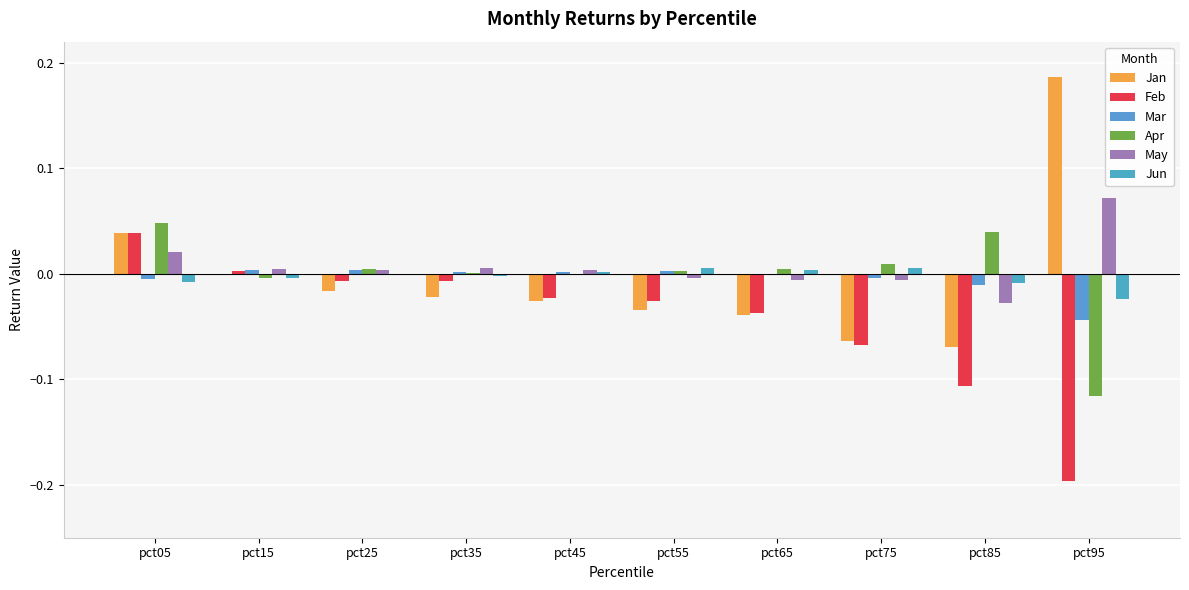

Is the value of Mar at pct95 greater than the value of Jun at pct25?

No